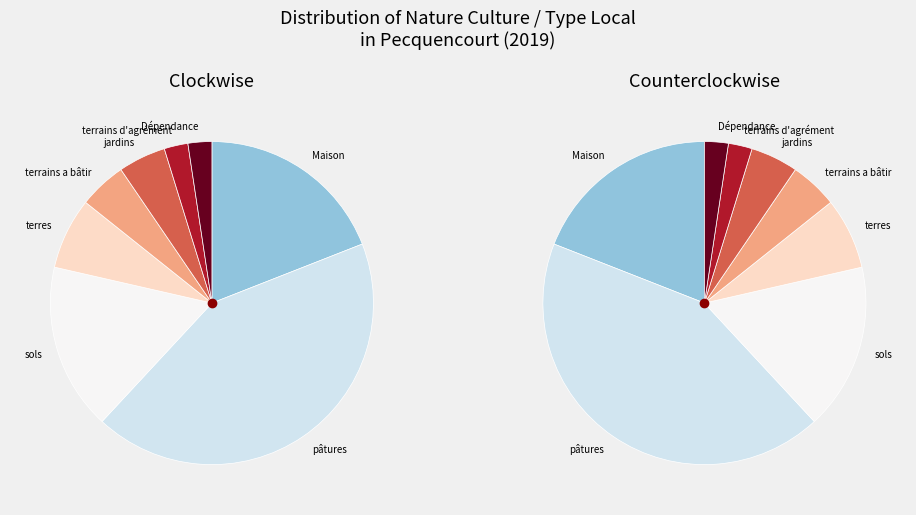

To the nearest percent, what portion does terres represent?

7%